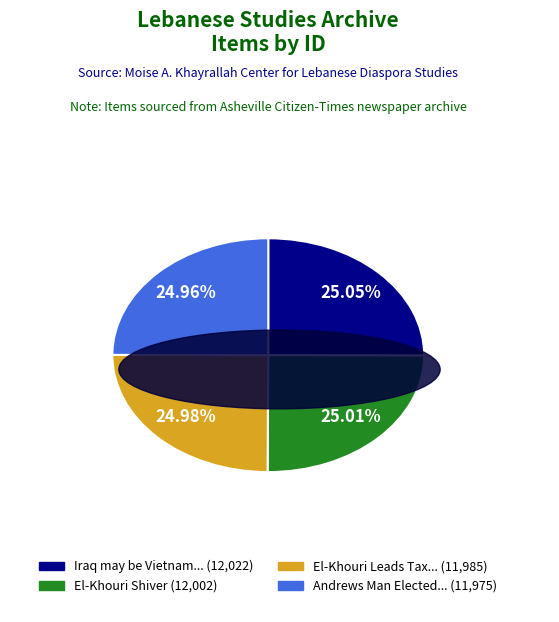

Does any single category account for the majority?

No